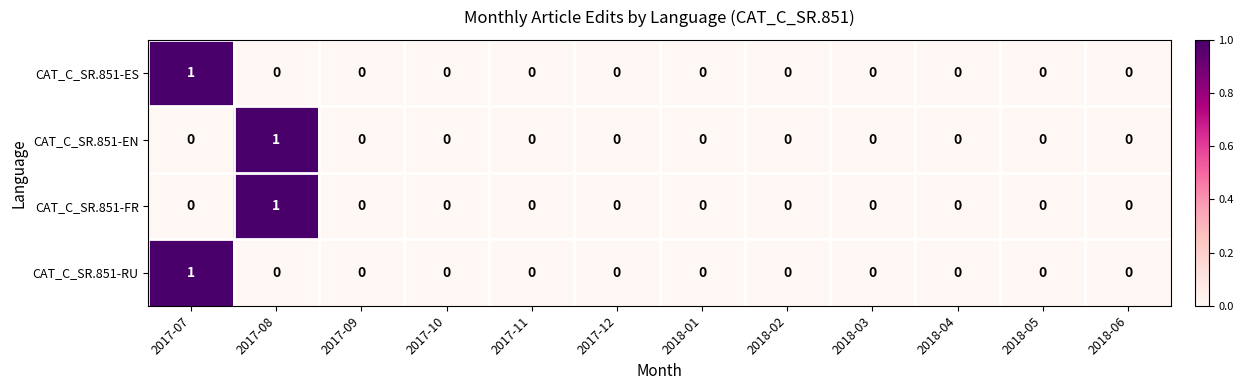

How many CAT_C_SR.851-EN values are between 0 and 1?

12